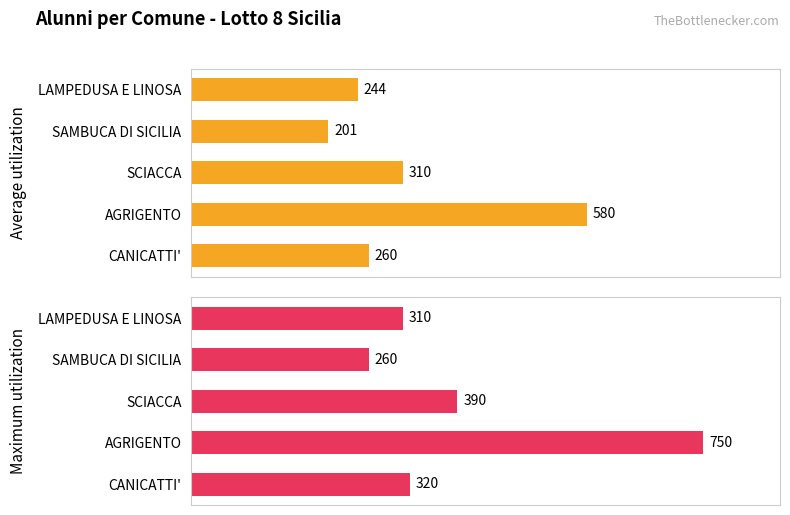

Reading left to right, what are all the values shown in this chart?

Average utilization: 260	580	310	201	244
Maximum utilization: 320	750	390	260	310